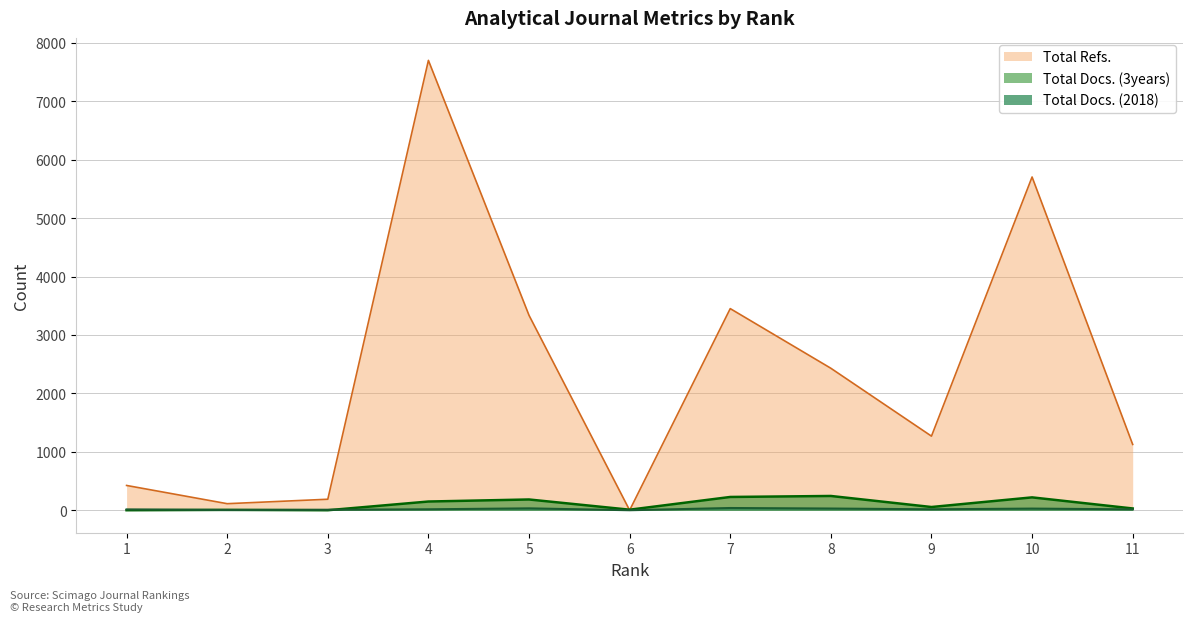

At which label does Total Docs. (3years) first exceed 55?

4